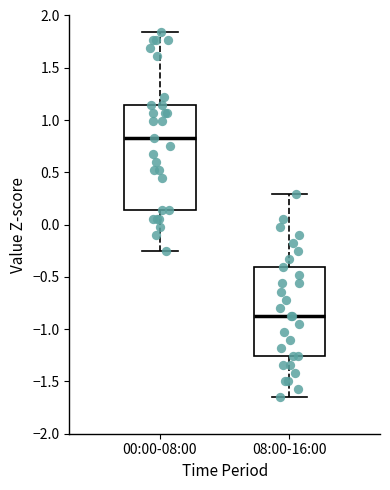

Which box is the tallest, from its lower edge to its upper edge?

00:00-08:00